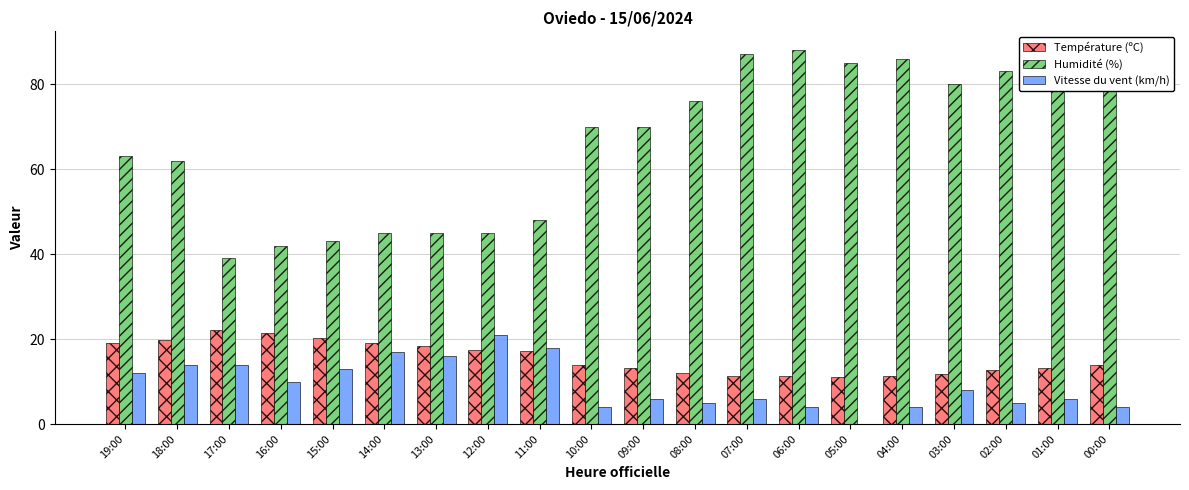

What is the maximum value for Humidité (%)?

88.0